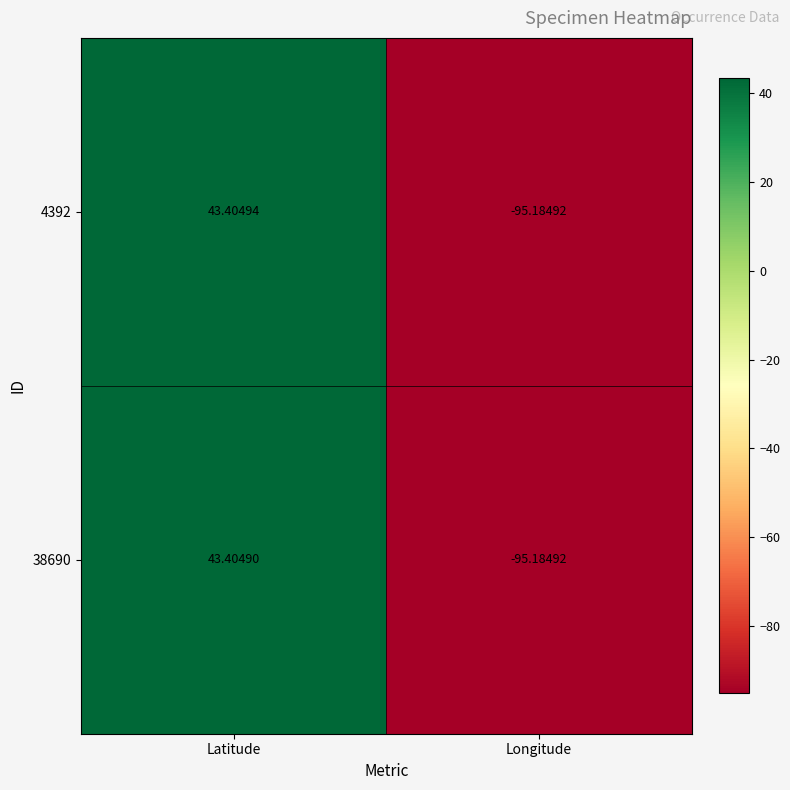

Is the value of 4392 at Latitude greater than the value of 38690 at Longitude?

Yes